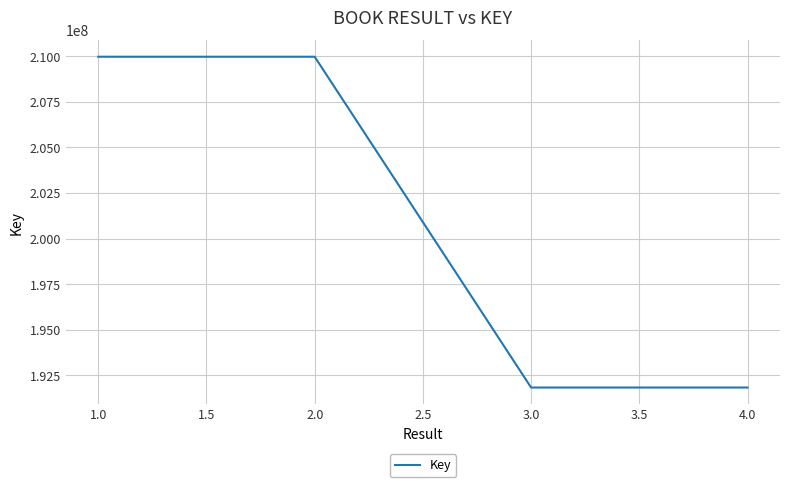

Is it true that the value at 4.0 is 191831777?

True